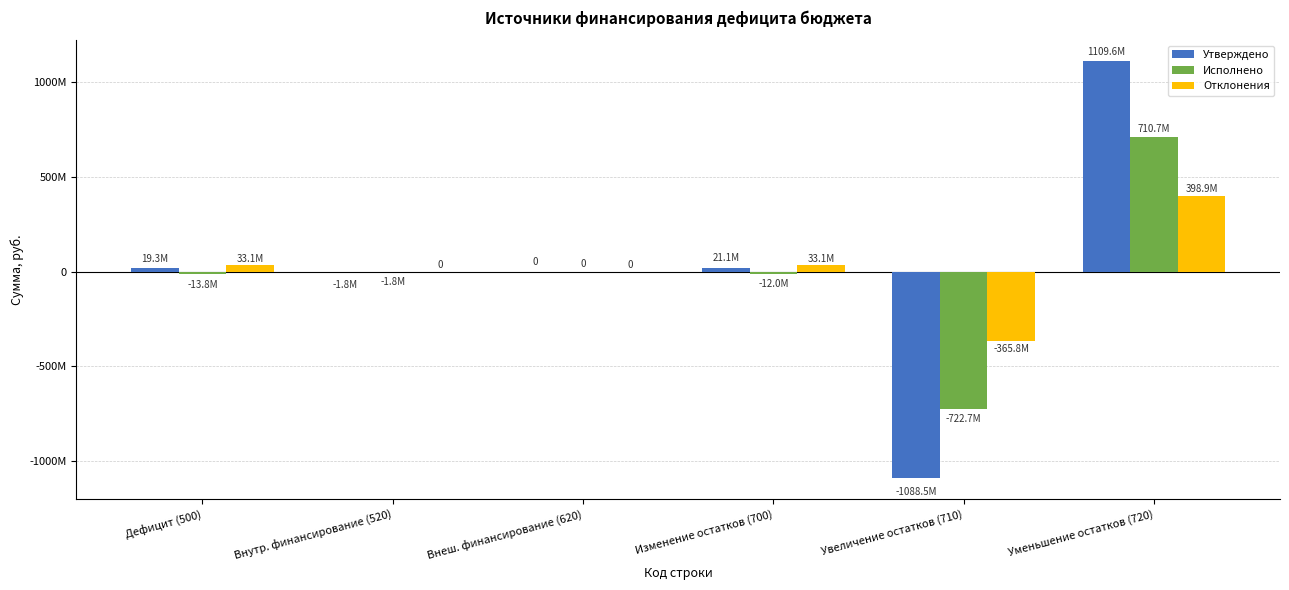

What is the average value of the Утверждено series?

9940700.0